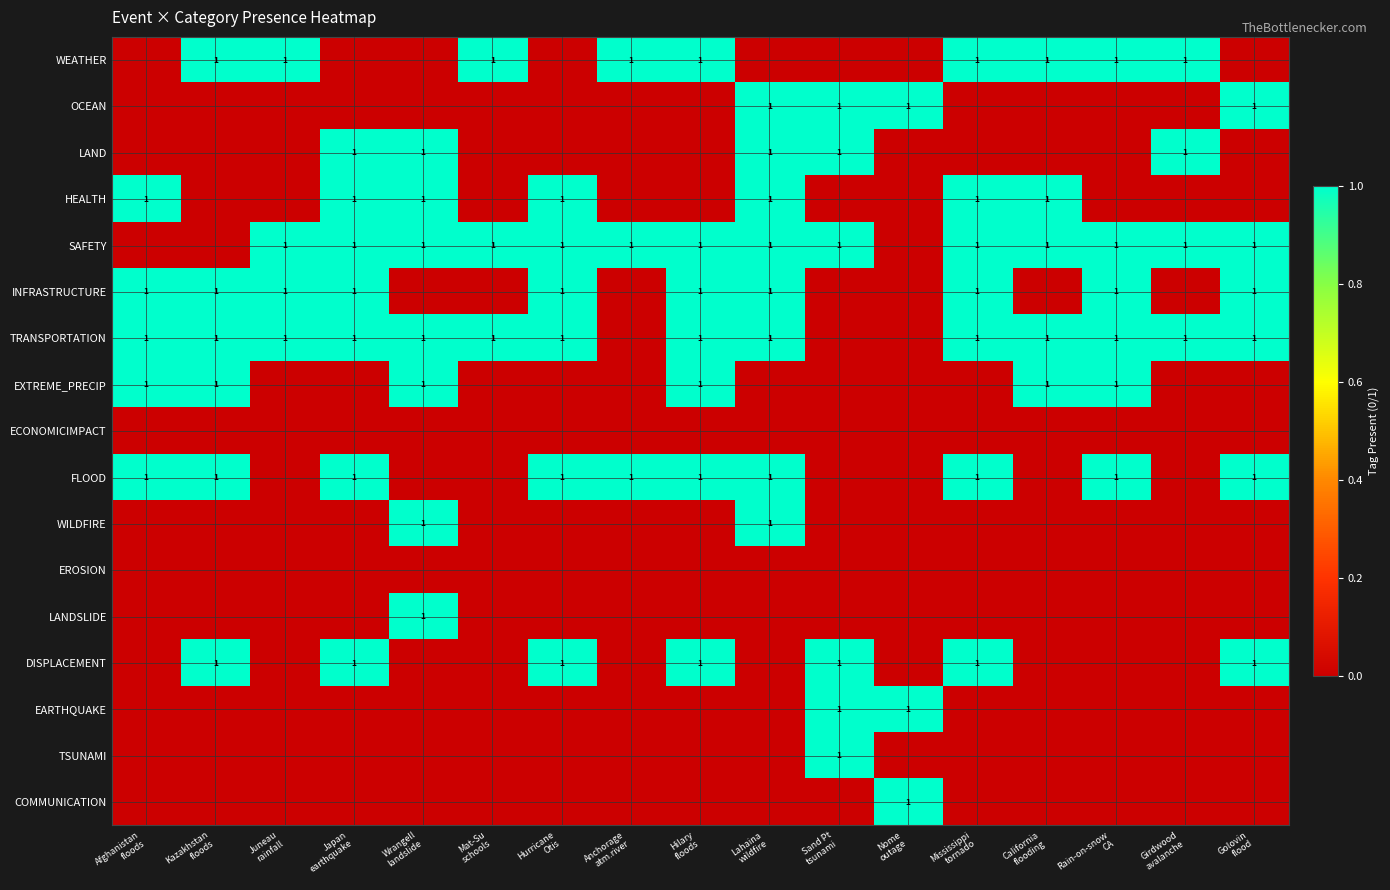

Is it true that LAND equals 1 at Sand Pt tsunami?

False